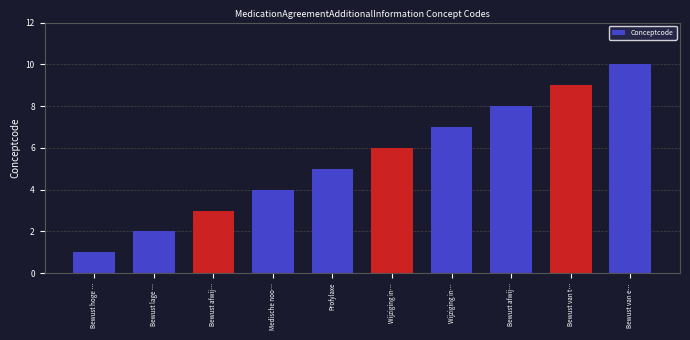

Reading left to right, extract all data points from this chart.

1	2	3	4	5	6	7	8	9	10